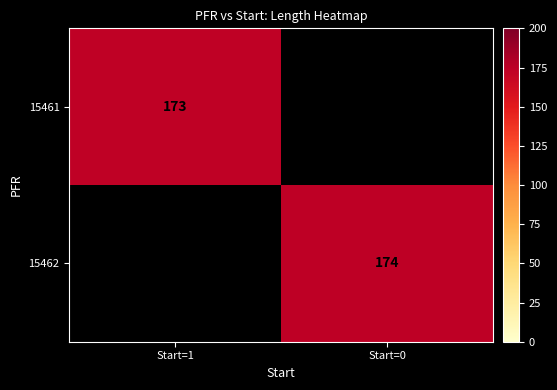

At which category does the chart reach its minimum across all series?

Start=1